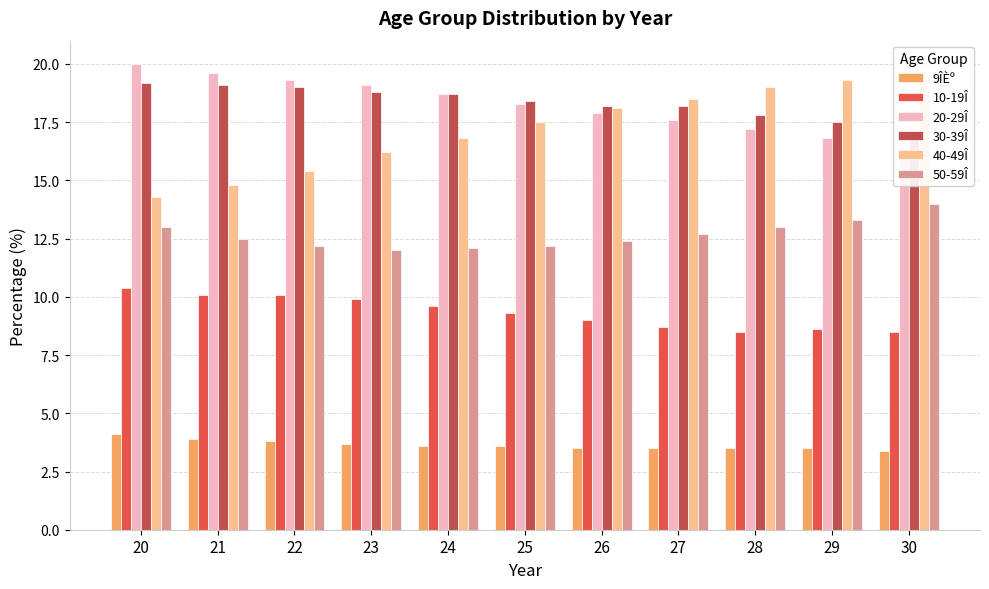

Is the value of 50-59Î at 26 greater than the value of 30-39Î at 27?

No